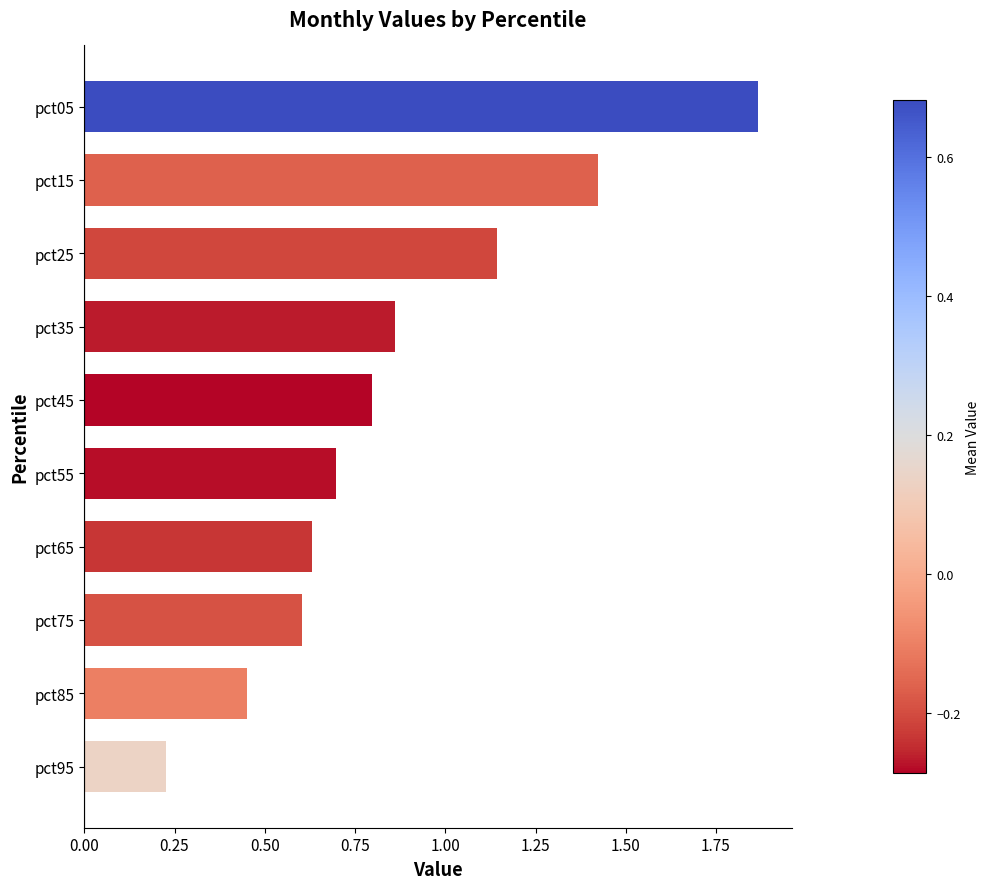

What value does the data have at pct45?

0.8